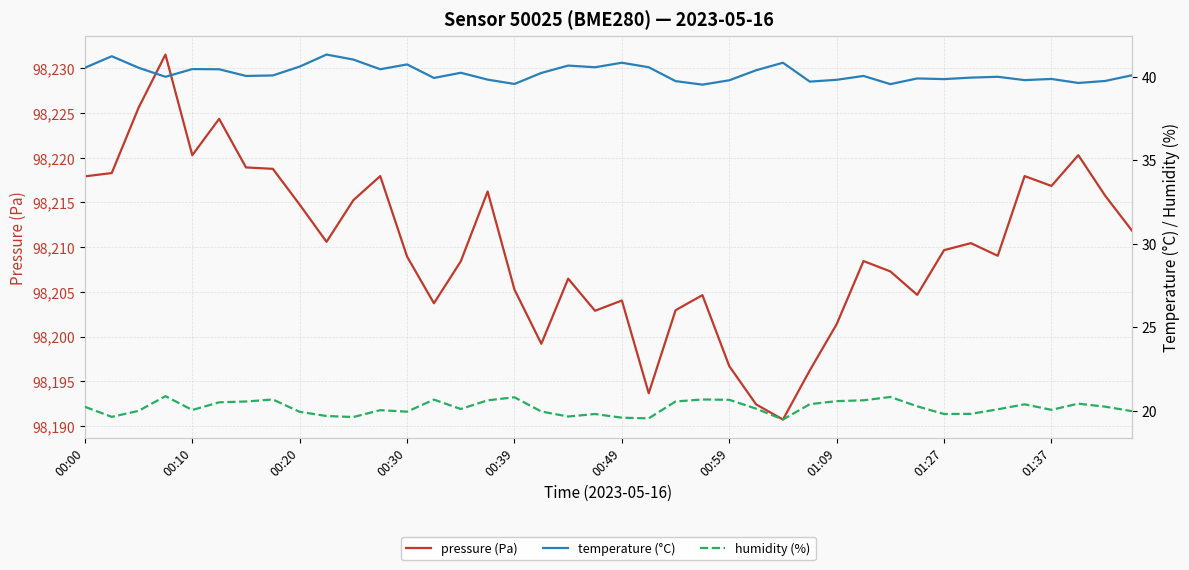

Which has a higher value, 22 or 37?

37